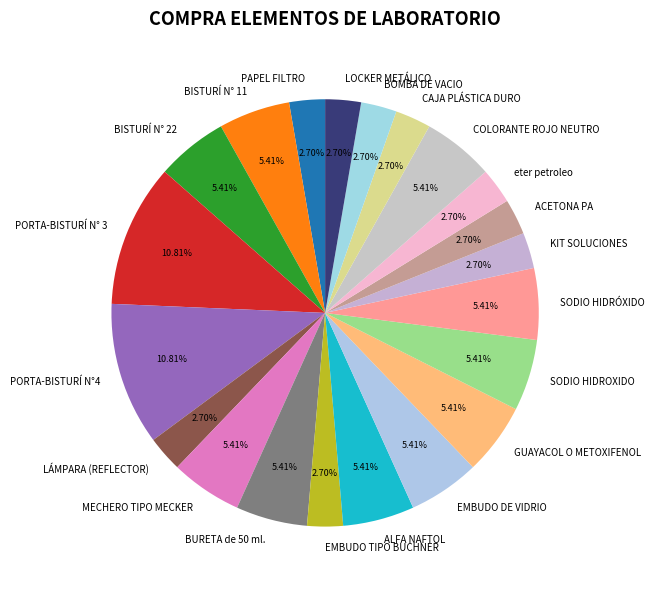

What percentage is the SODIO HIDRÓXIDO slice, to the nearest percent?

5%